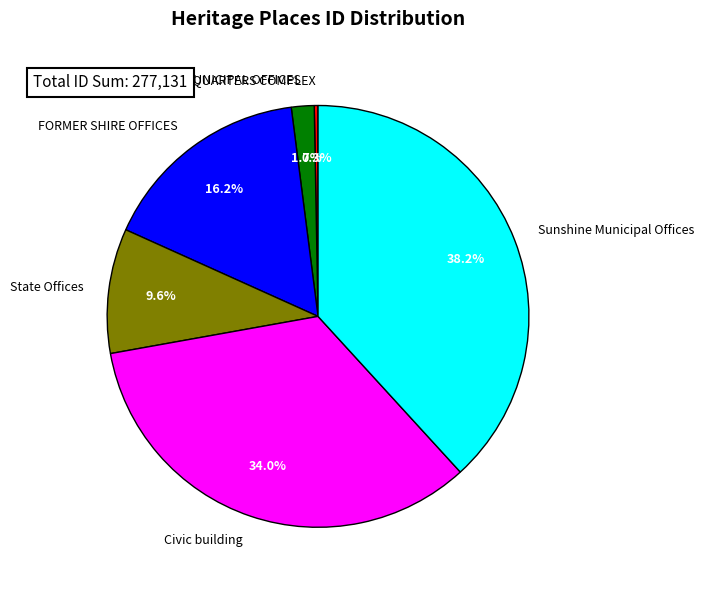

Does FORMER SHIRE OFFICES account for over 50% of the chart?

No